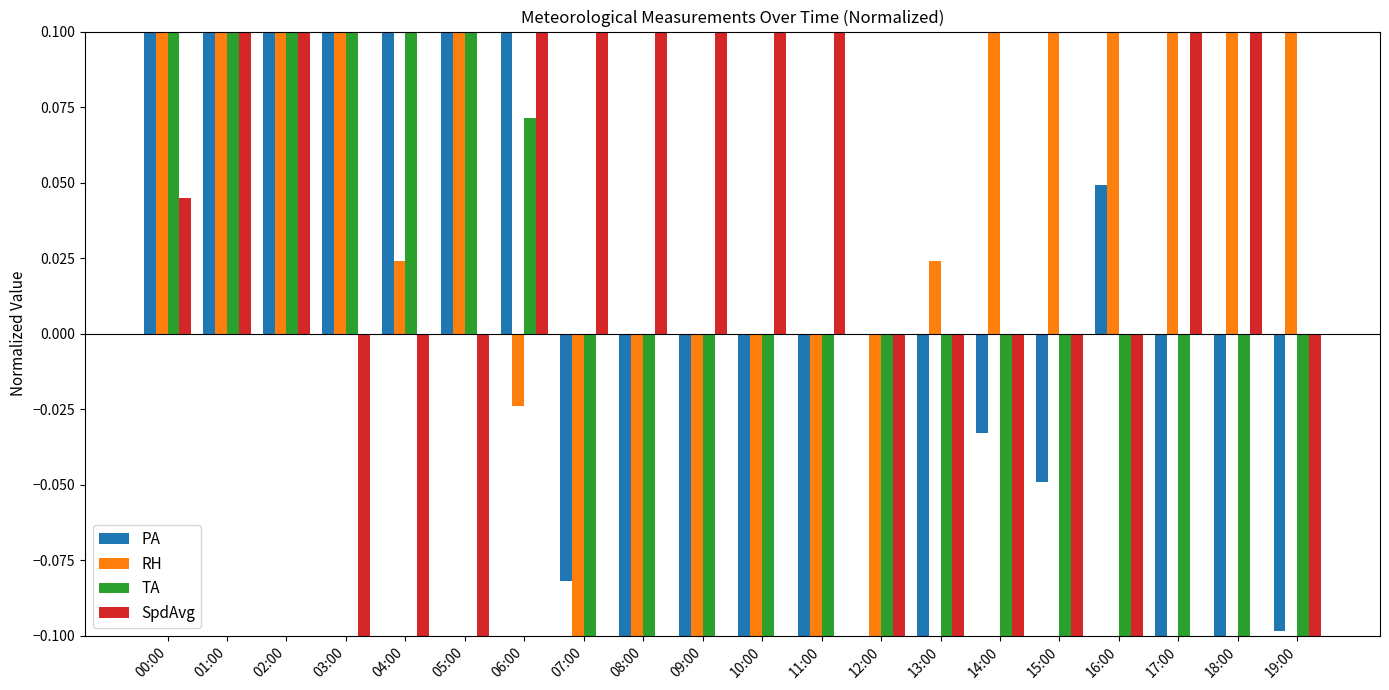

What is the label of the 1st bar from the right?

19:00